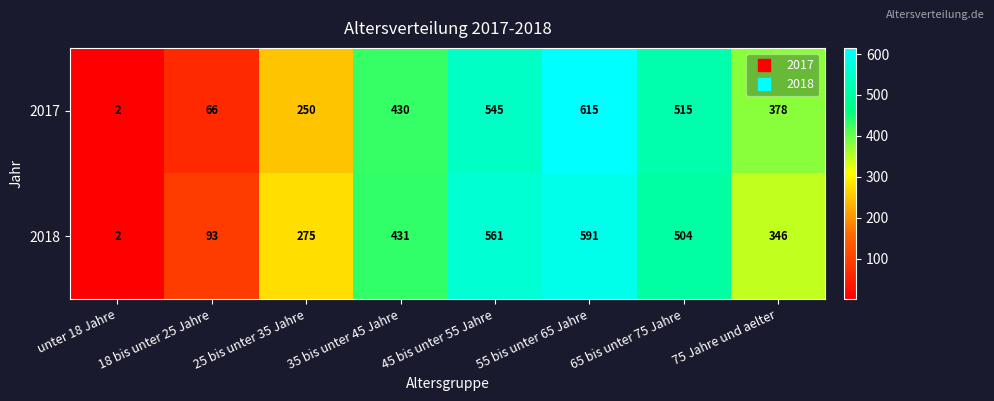

The 2017 series shows 515 at 65 bis unter 75 Jahre. True or false?

True